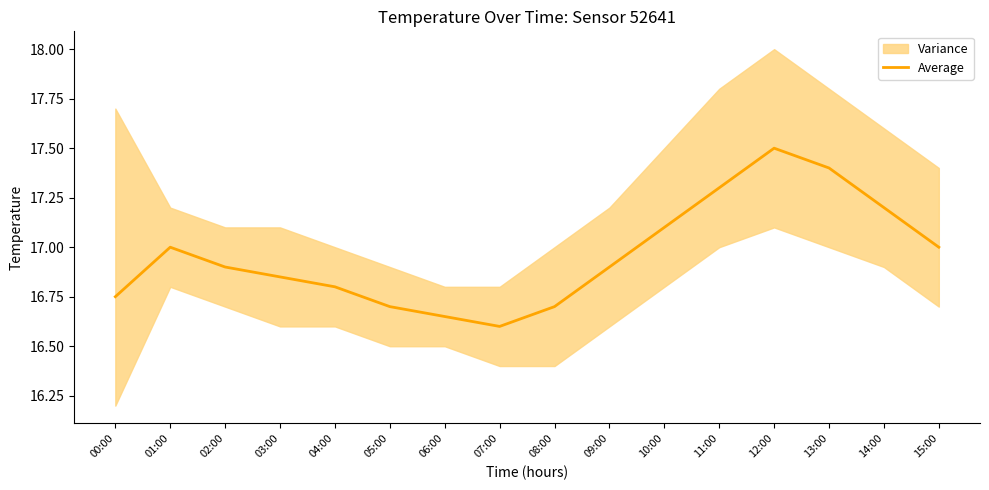

Which has a higher value, 01:00 or 12:00?

12:00